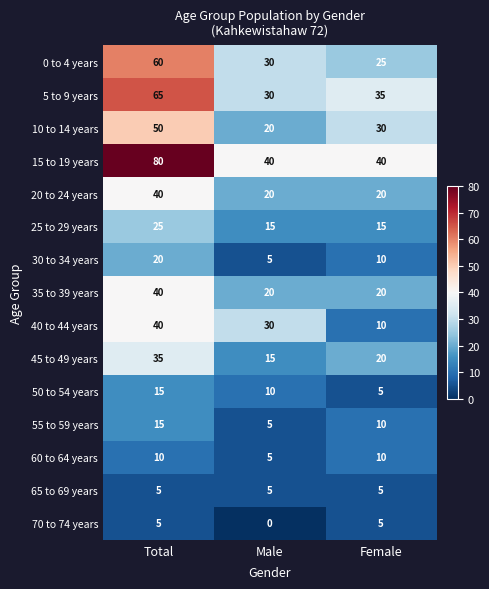

Which series has the widest spread of values?

15 to 19 years